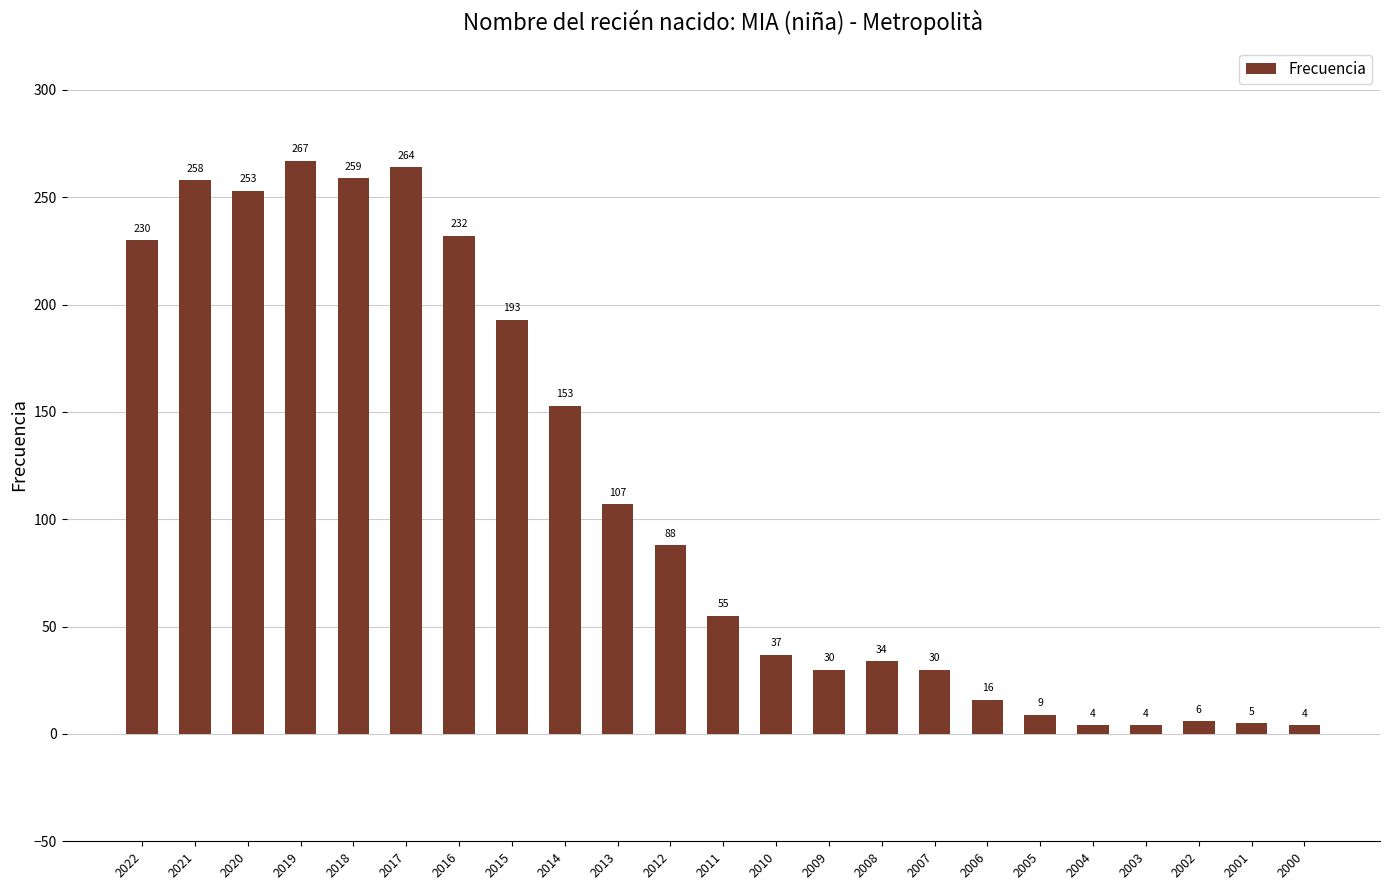

Which category has the highest value across all series?

2019